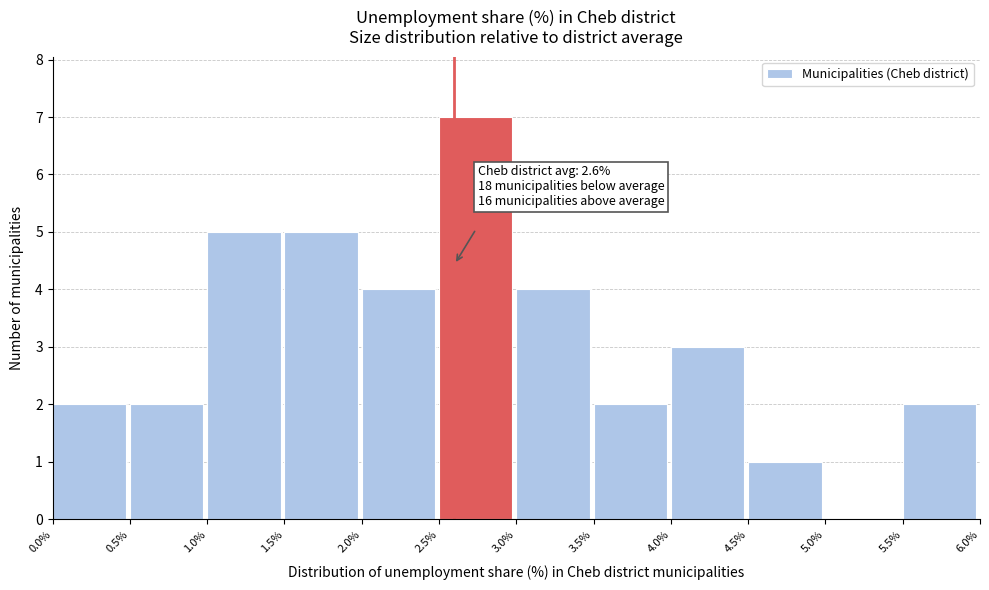

Which range on the x-axis has the tallest bar?

2.5% to 3.0%